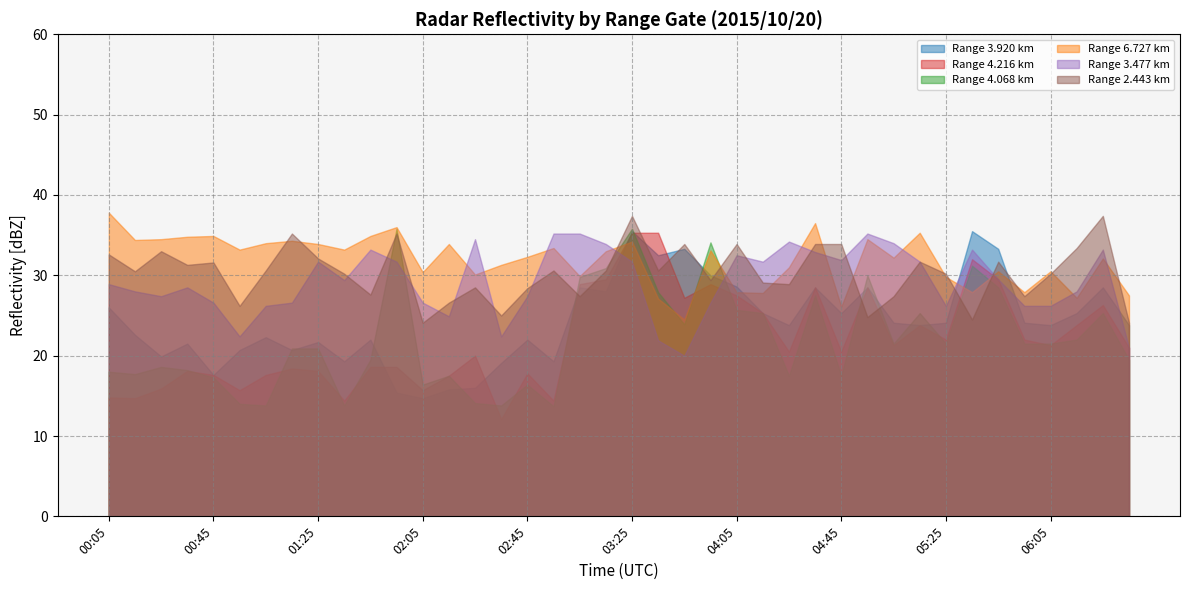

At how many categories does at least one series exceed 32?

33